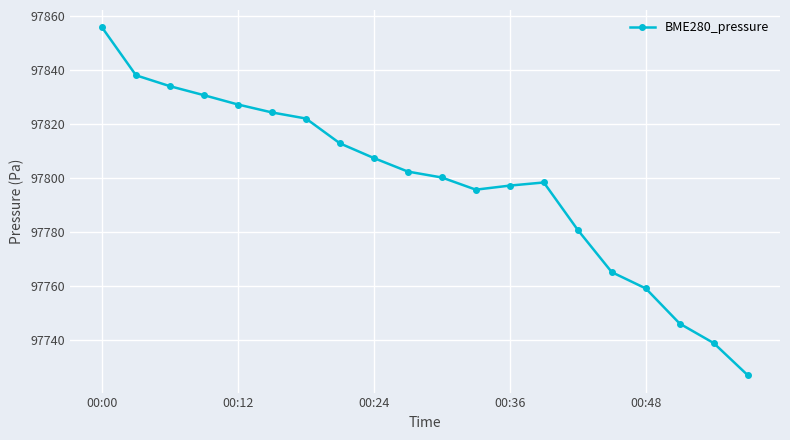

How many points are higher than both their immediate neighbors (excluding endpoints)?

1